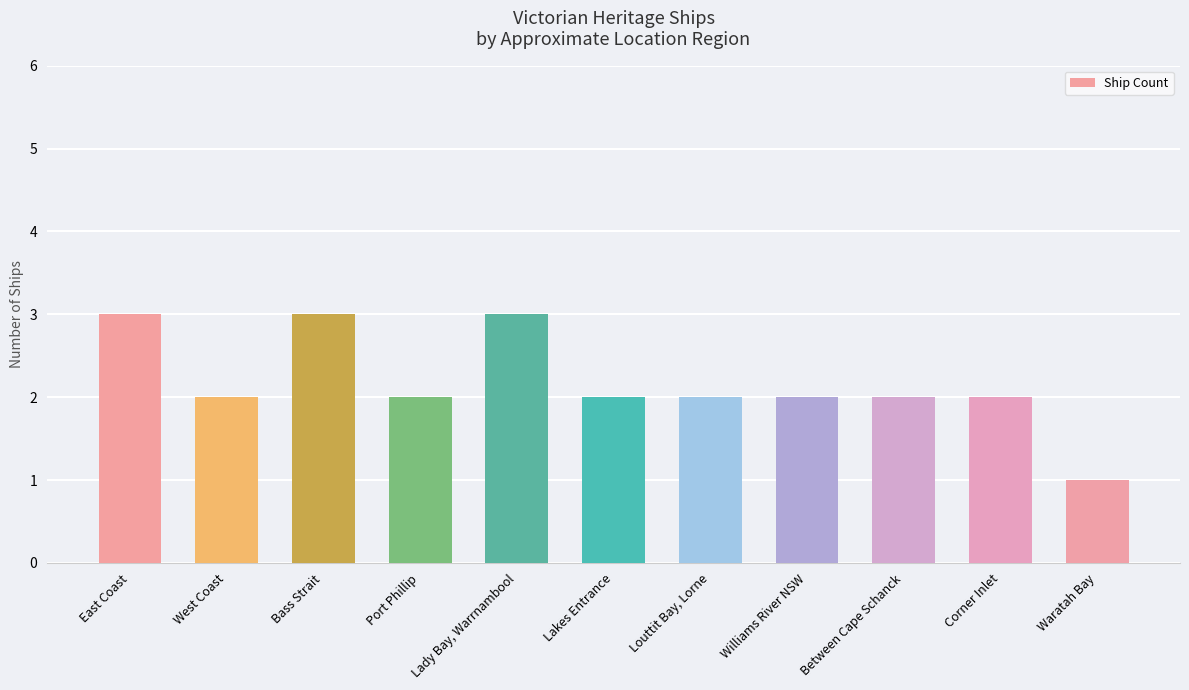

Count the number of categories in the chart.

11